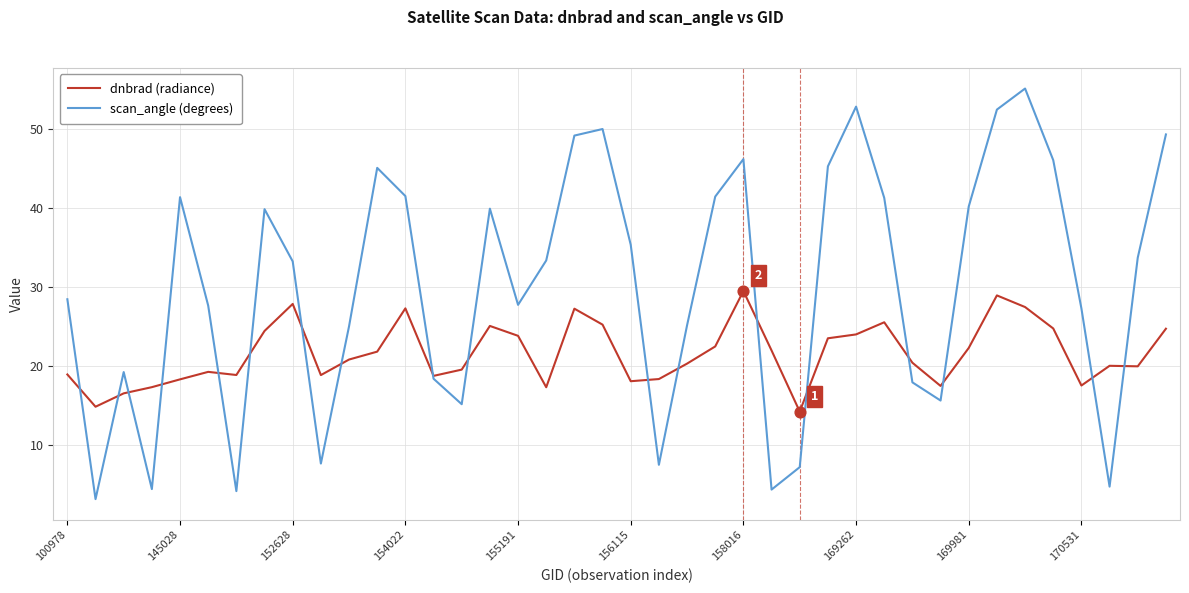

Which series has the largest total across all categories?

scan_angle (degrees)